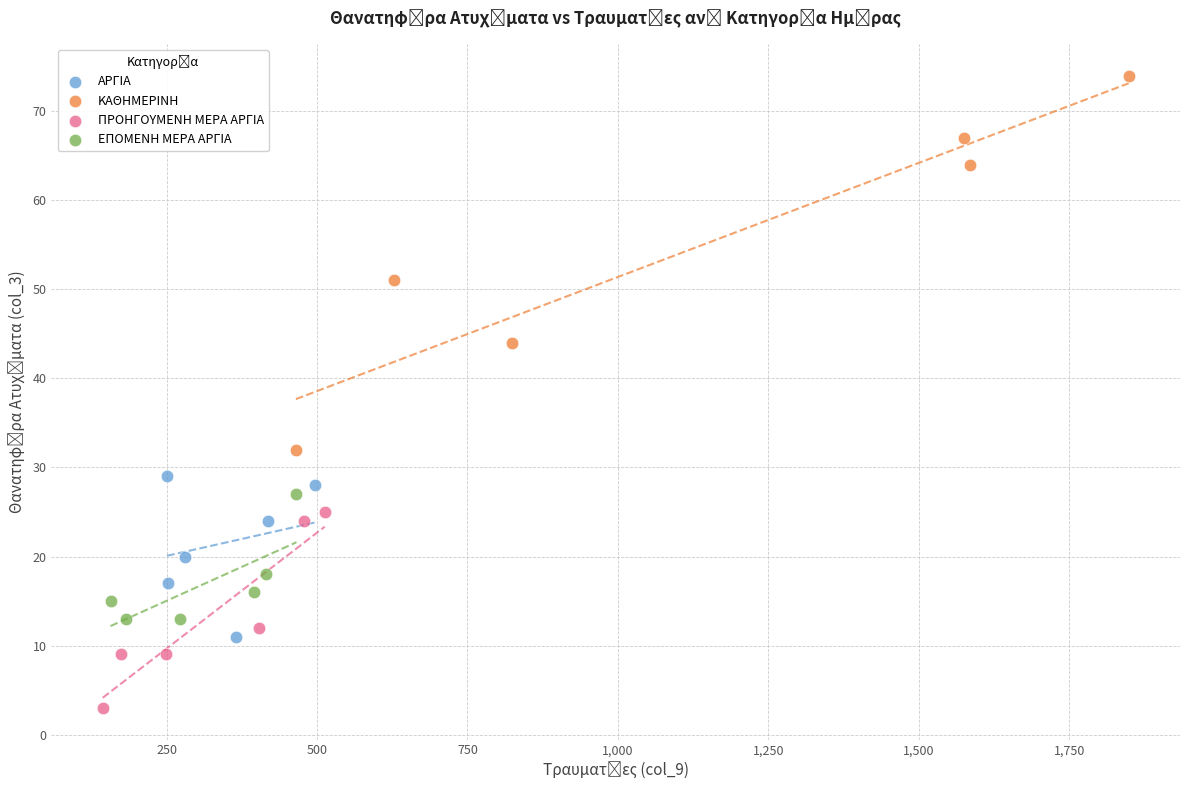

Which series reaches the minimum Y coordinate?

ΠΡΟΗΓΟΥΜΕΝΗ ΜΕΡΑ ΑΡΓΙΑ